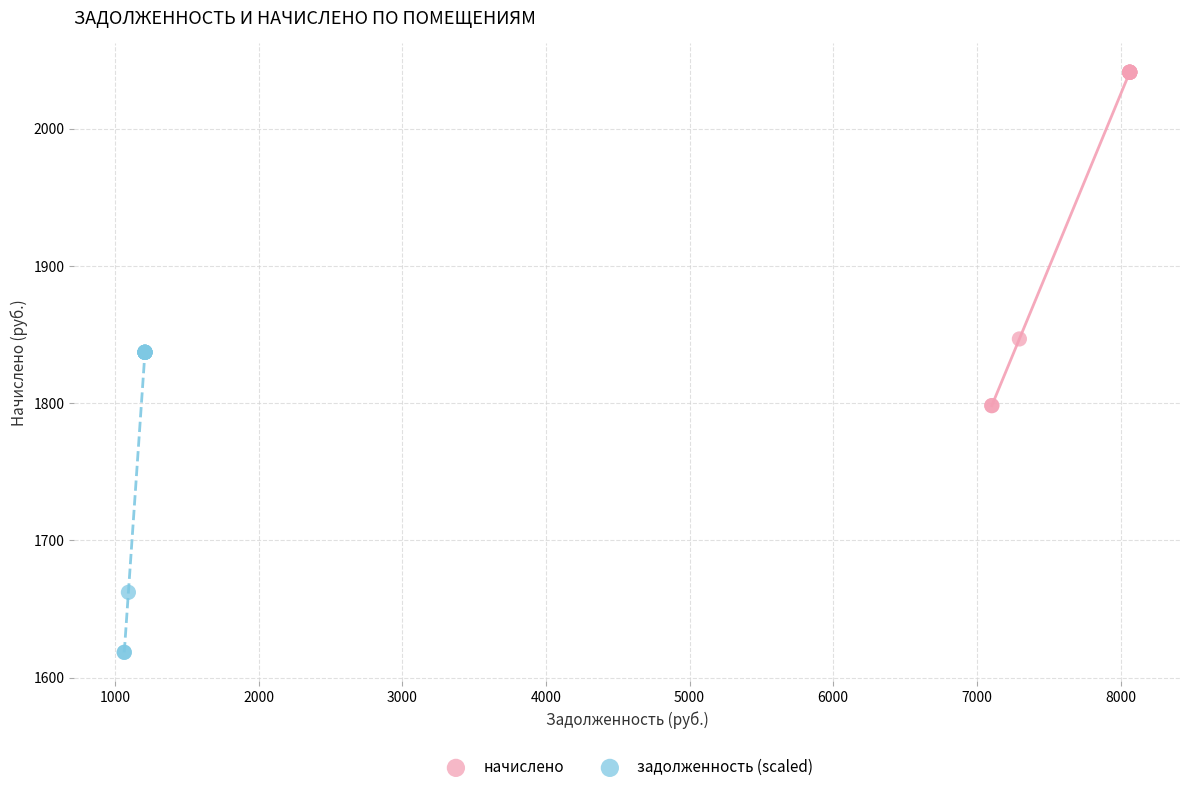

Which series contains the highest Y value?

начислено